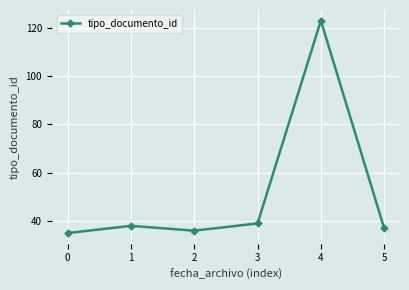

What is the maximum value shown in the chart?

123